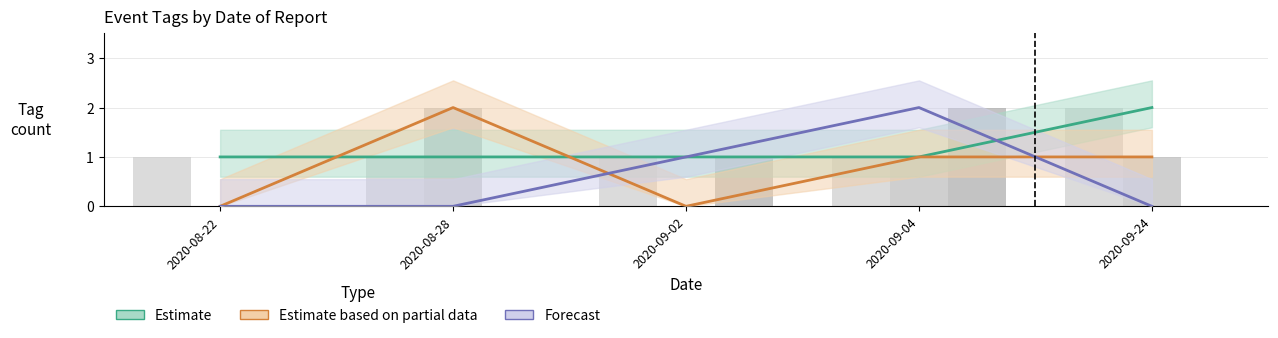

What is the sum of all Estimate (HEALTH + LAND_ANIMALS) values?

6